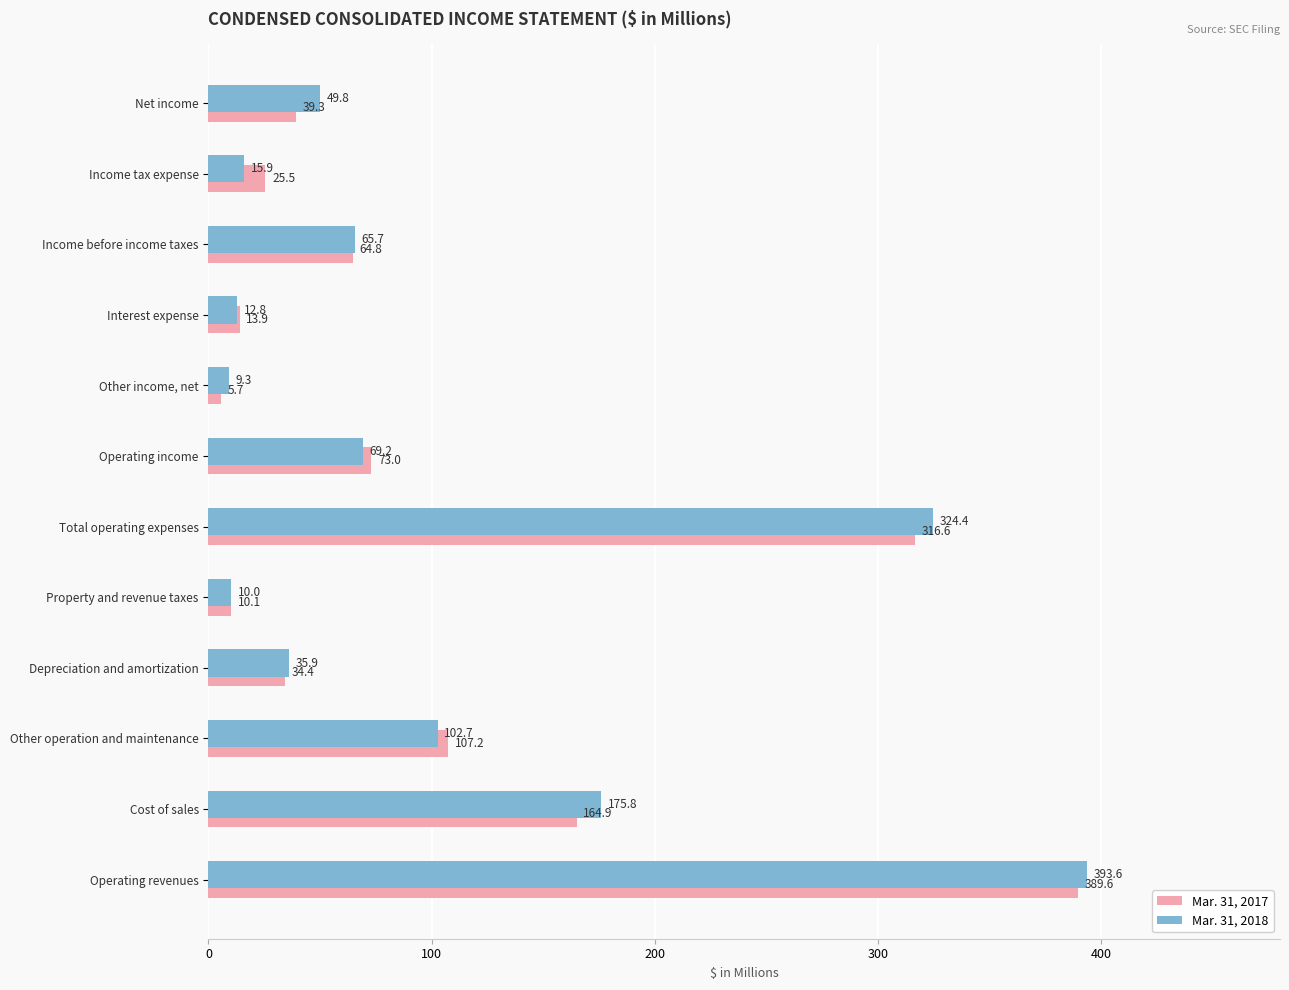

What are all the series names shown in the legend?

Mar. 31, 2017, Mar. 31, 2018